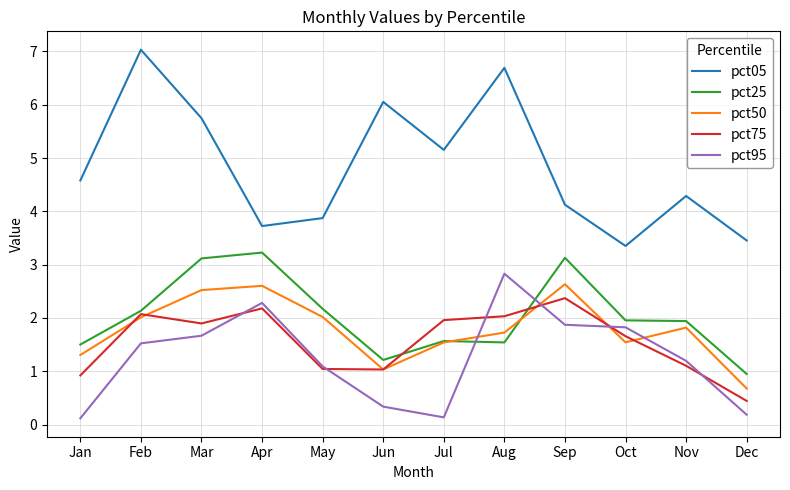

Which series has the largest total across all categories?

pct05